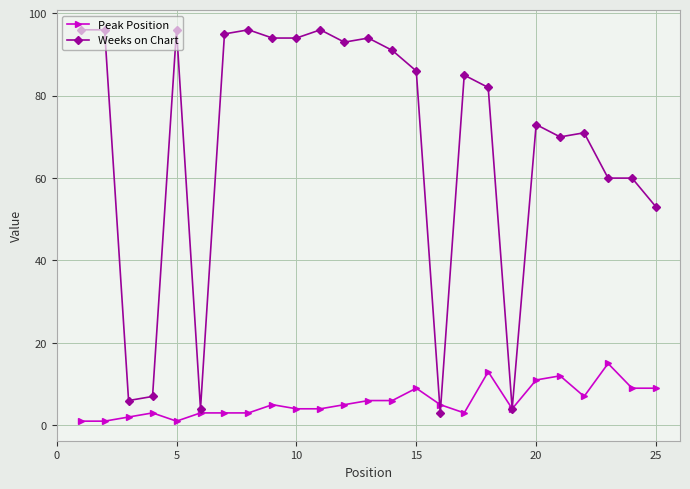

How many lines are shown in the chart?

2